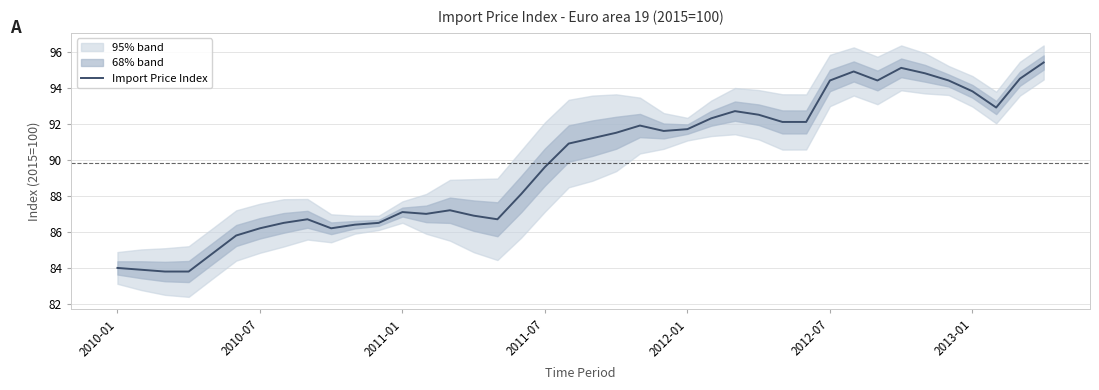

Is it true that Import Price Index equals 86.2 at 2010-07?

True